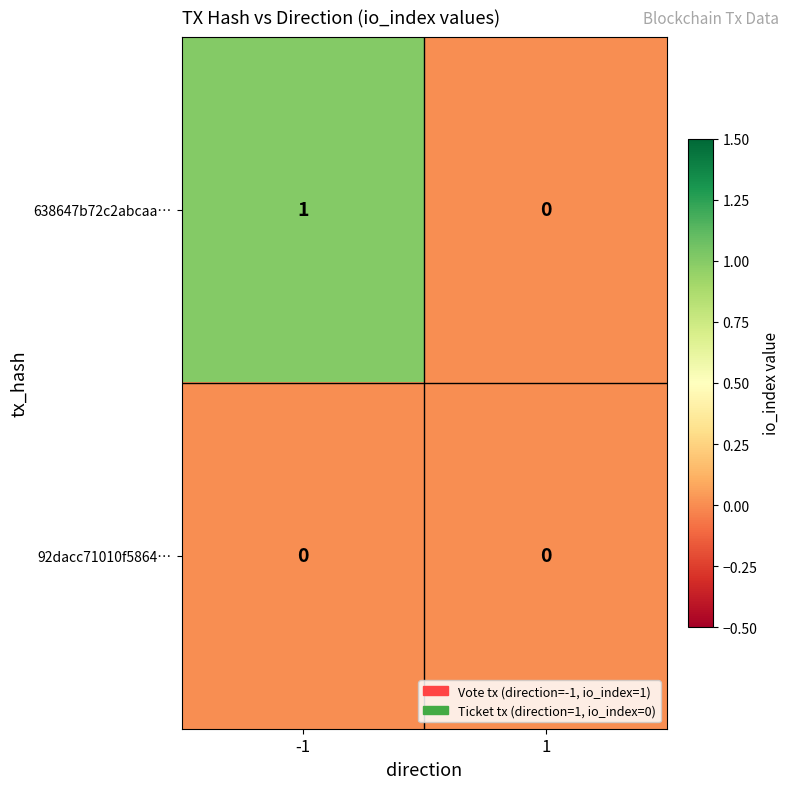

Rank the series at -1 from lowest to highest value.

92dacc71010f5864…, 638647b72c2abcaa…